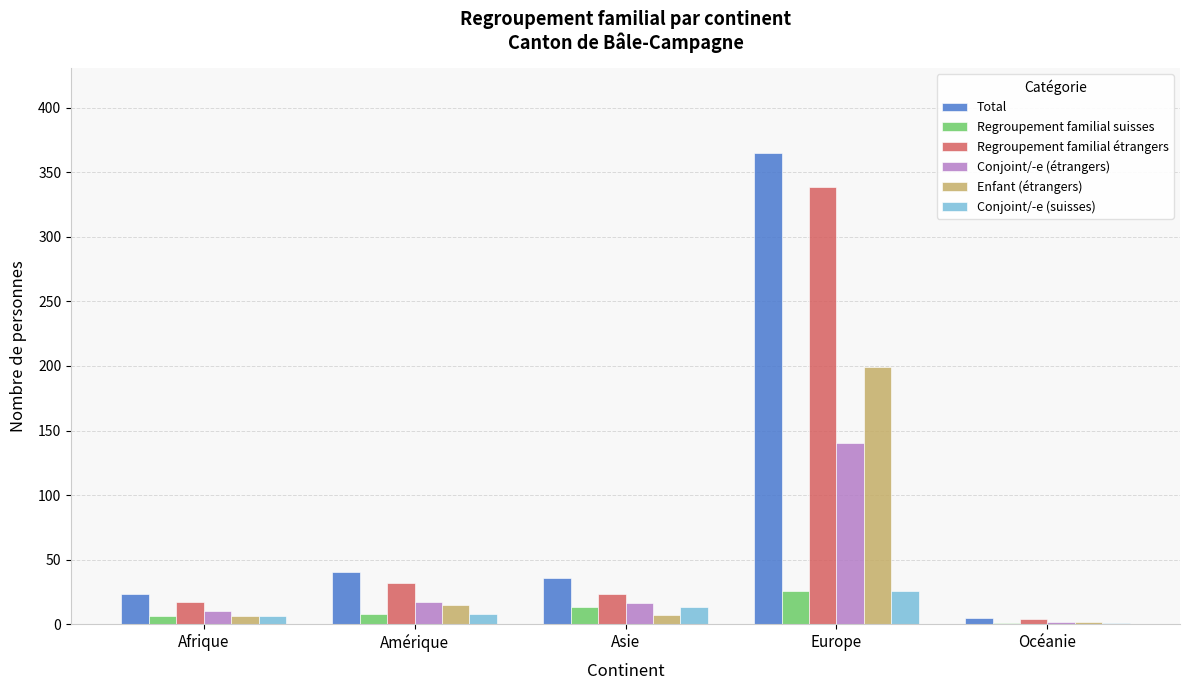

What are all the series names shown in the legend?

Total, Regroupement familial suisses, Regroupement familial étrangers, Conjoint/-e (étrangers), Enfant (étrangers), Conjoint/-e (suisses)